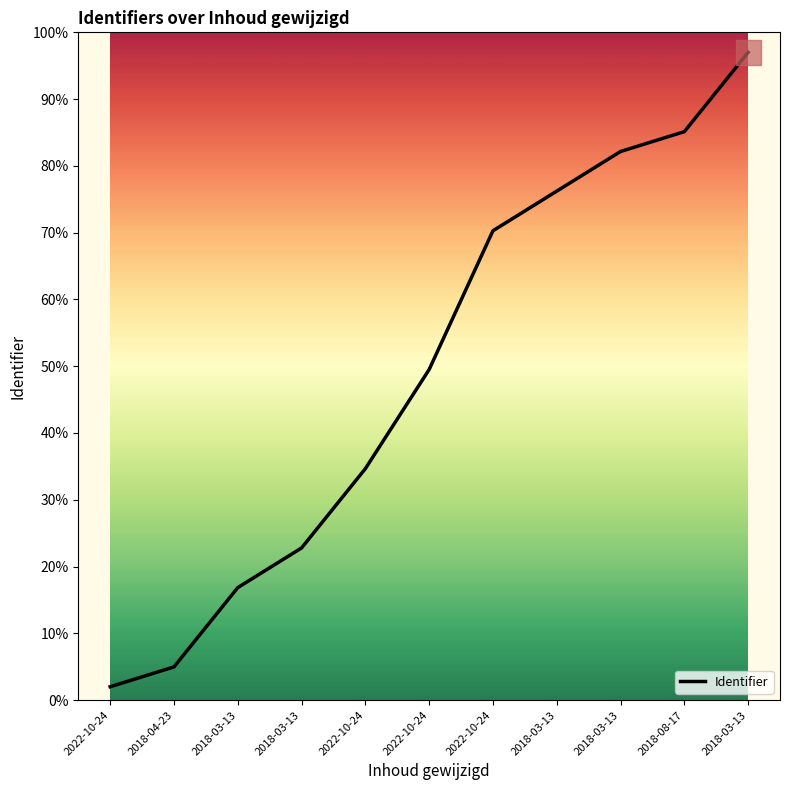

Does the chart display data point markers on the line(s)?

No